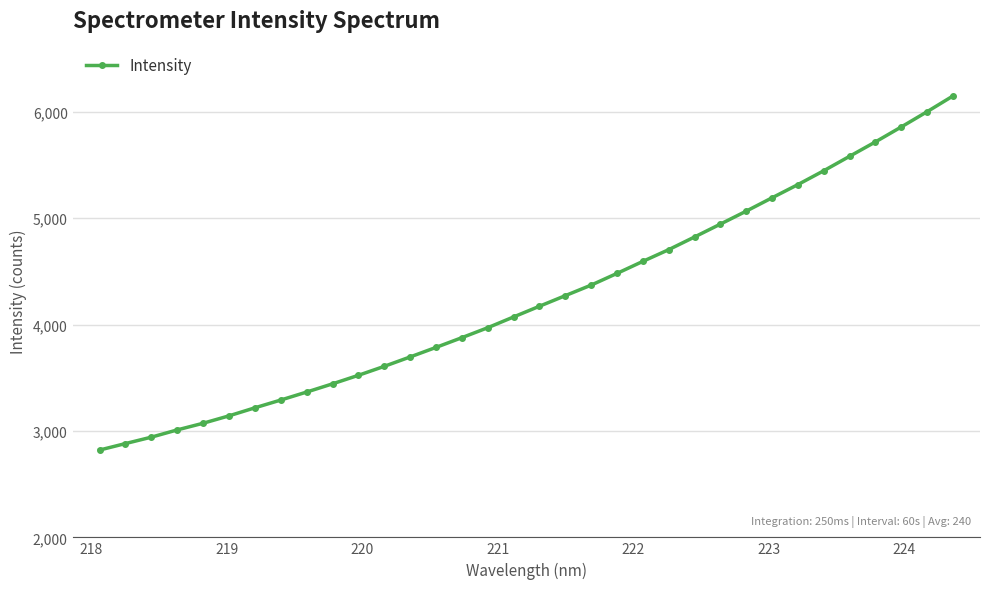

What is the sum of all values?

144430.0